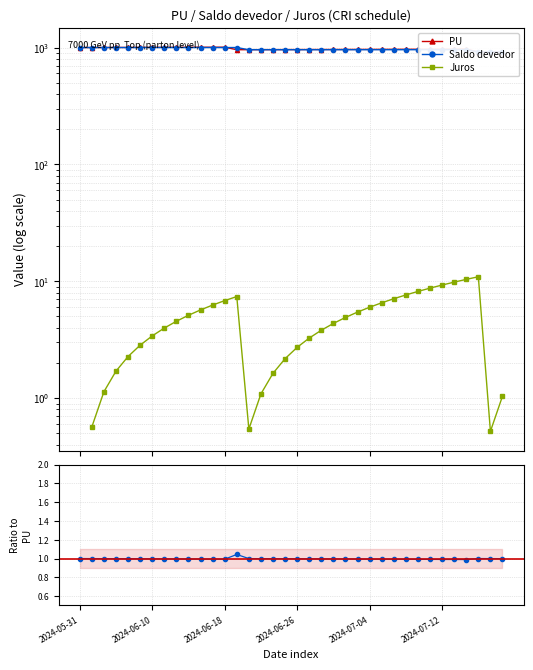

Where does the Juros series first go above 4?

8